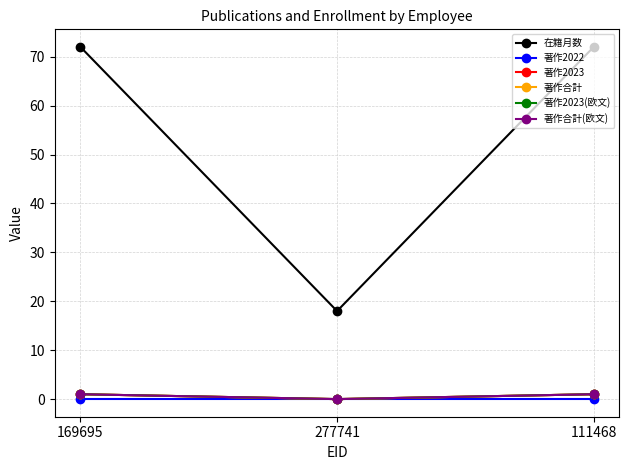

What is the value of the 著作合計(欧文) point at the 1st from the left?

1